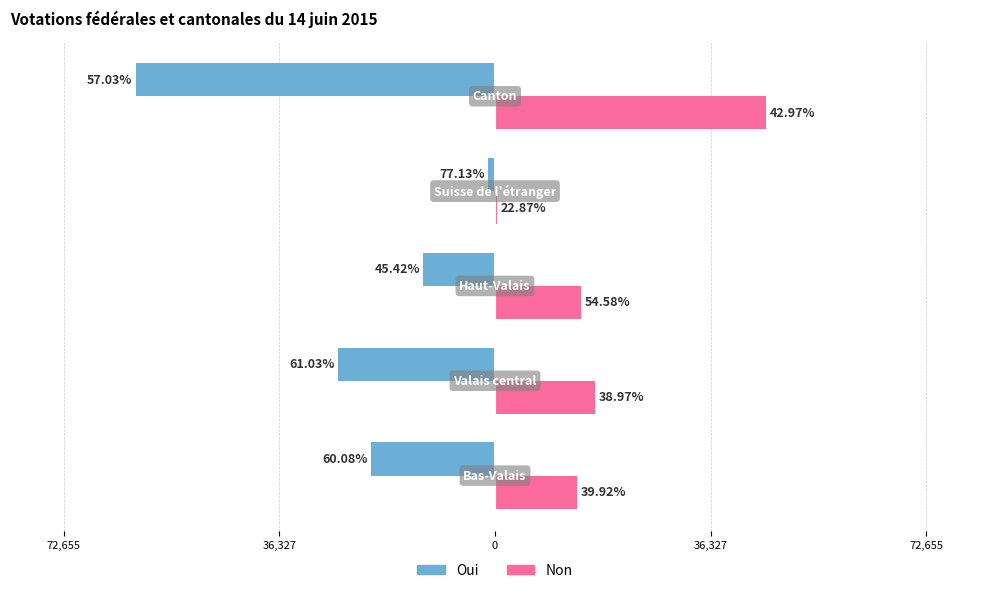

What are all the series names shown in the legend?

Oui, Non